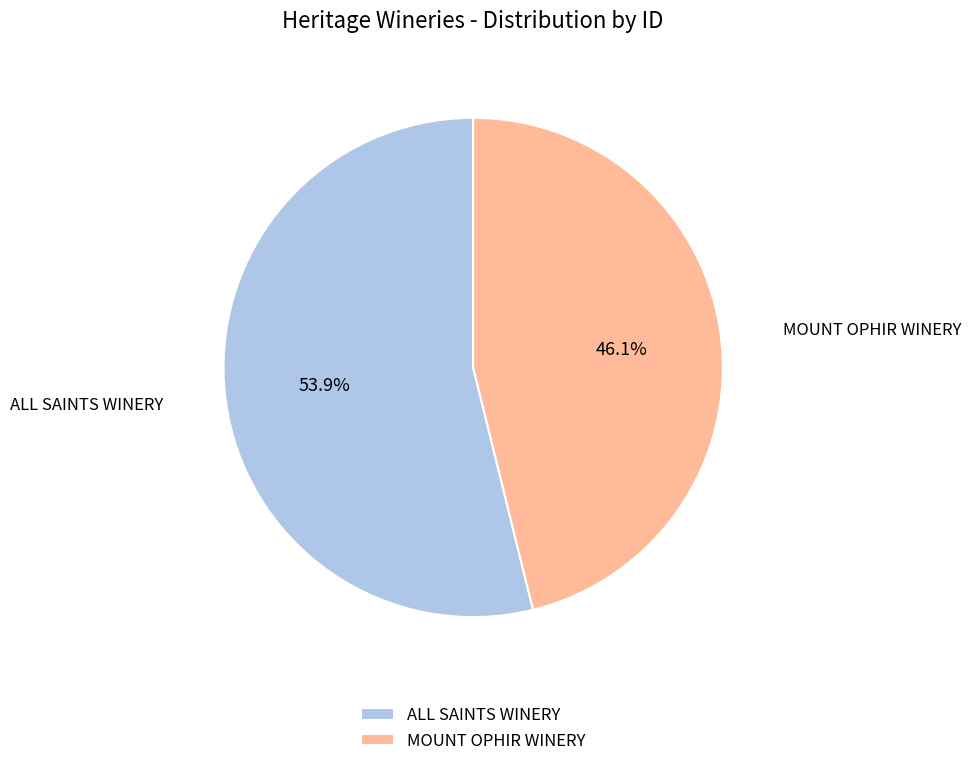

Rank the categories by value from lowest to highest.

MOUNT OPHIR WINERY, ALL SAINTS WINERY